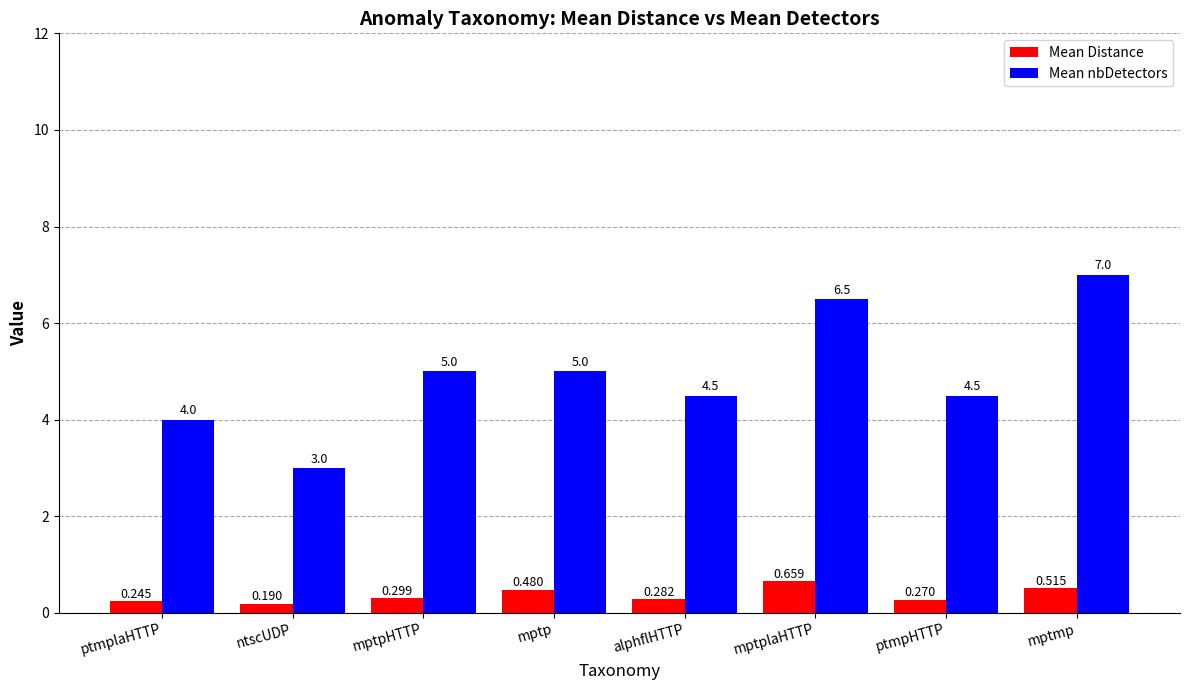

Is the value of Mean nbDetectors at mptpHTTP greater than the value of Mean Distance at mptplaHTTP?

Yes